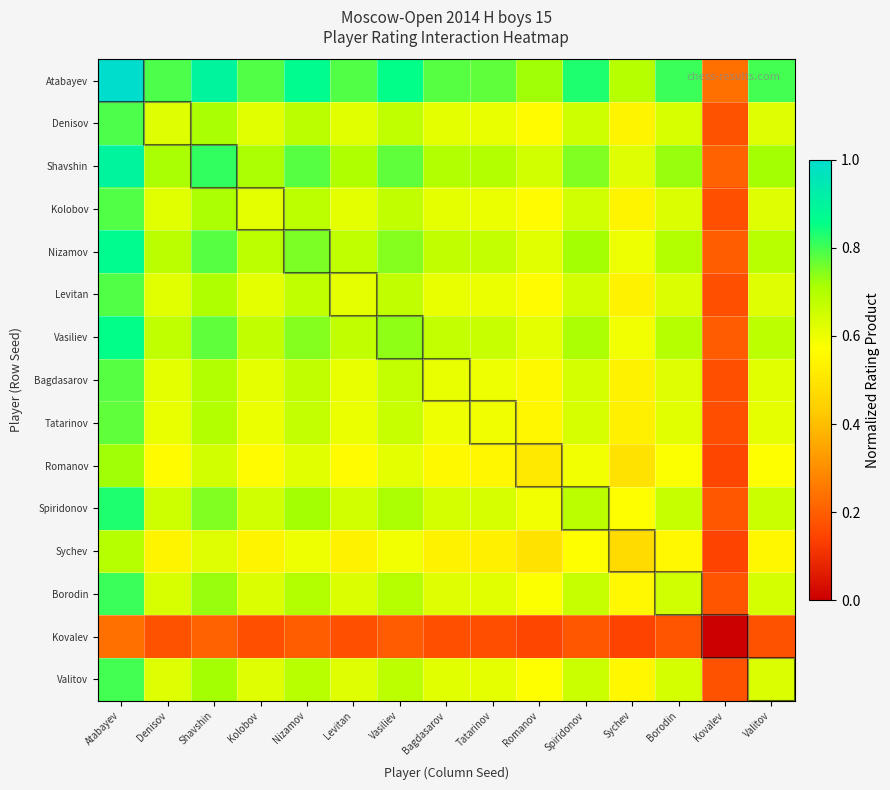

Which series has the largest range (max minus min)?

Atabayev